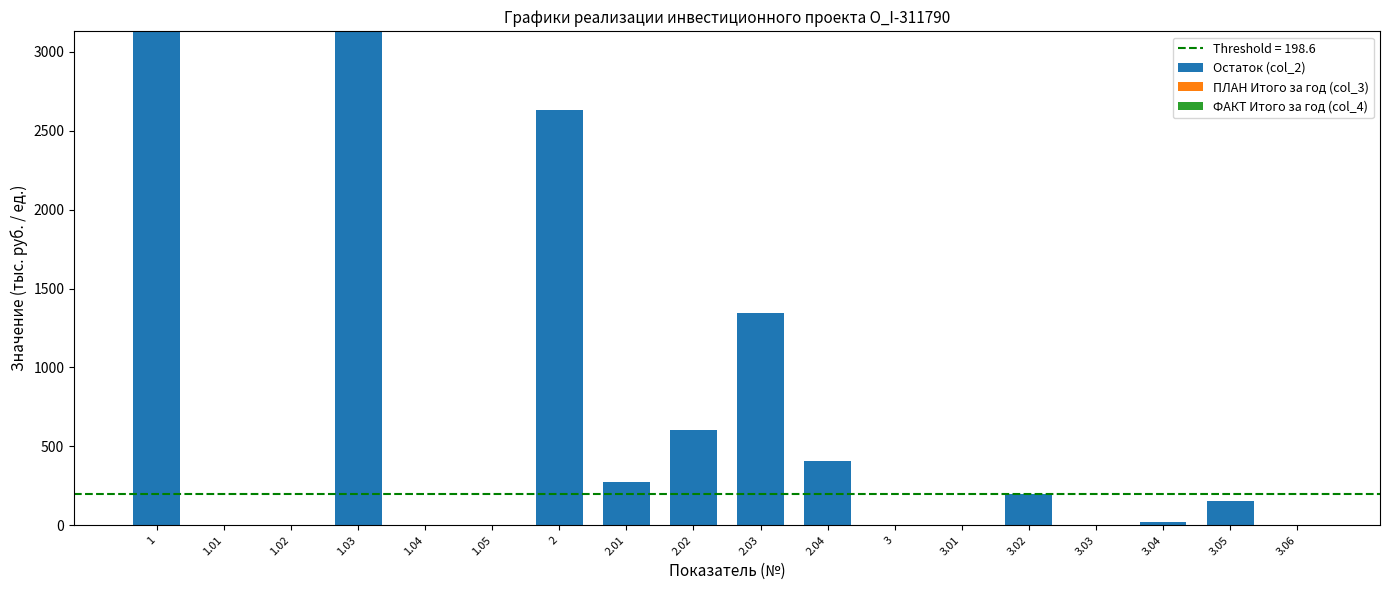

Is it true that the value at 3.02 is 198.6?

True